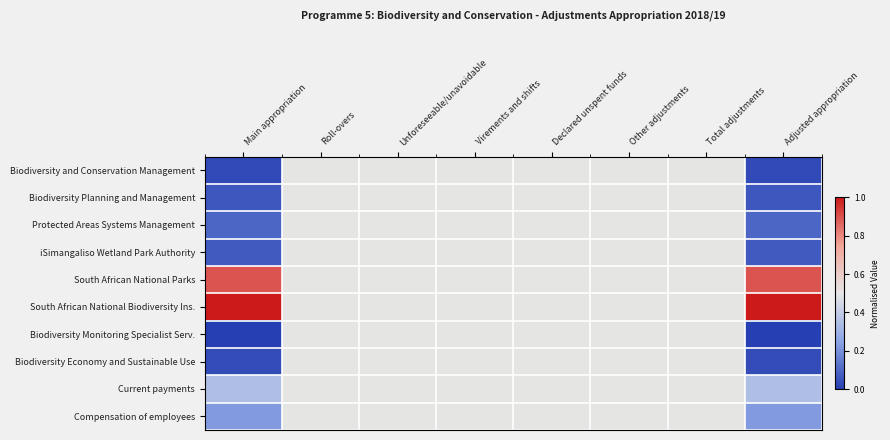

Rank the series at Main appropriation from lowest to highest value.

Biodiversity Monitoring Specialist Serv., Biodiversity and Conservation Management, Biodiversity Economy and Sustainable Use, Biodiversity Planning and Management, iSimangaliso Wetland Park Authority, Protected Areas Systems Management, Compensation of employees, Current payments, South African National Parks, South African National Biodiversity Ins.